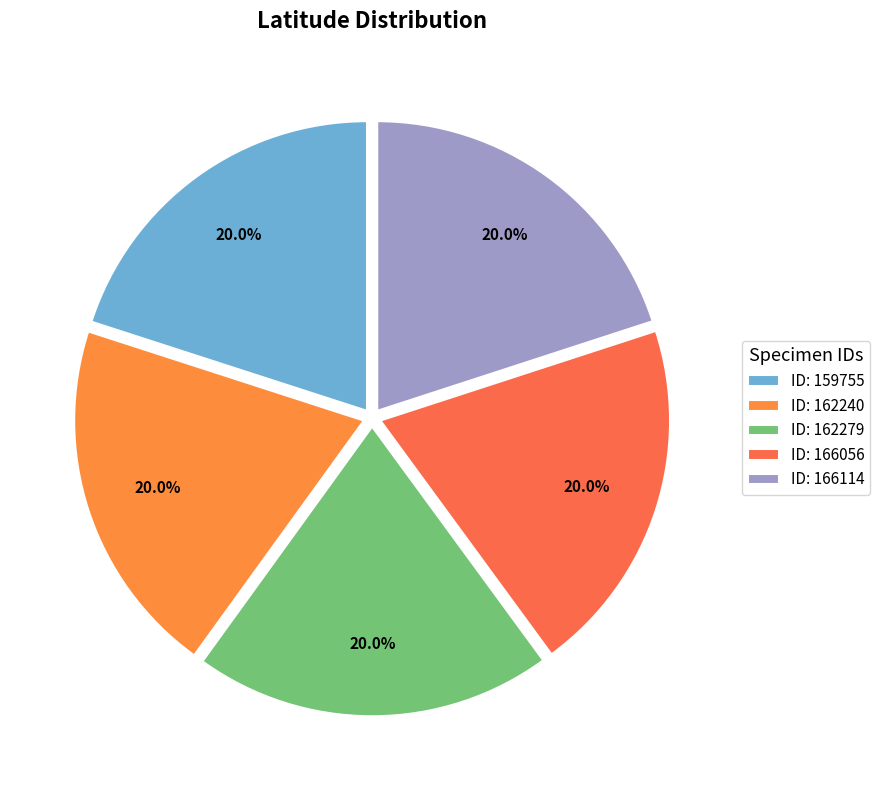

Count the number of slices in the pie.

5